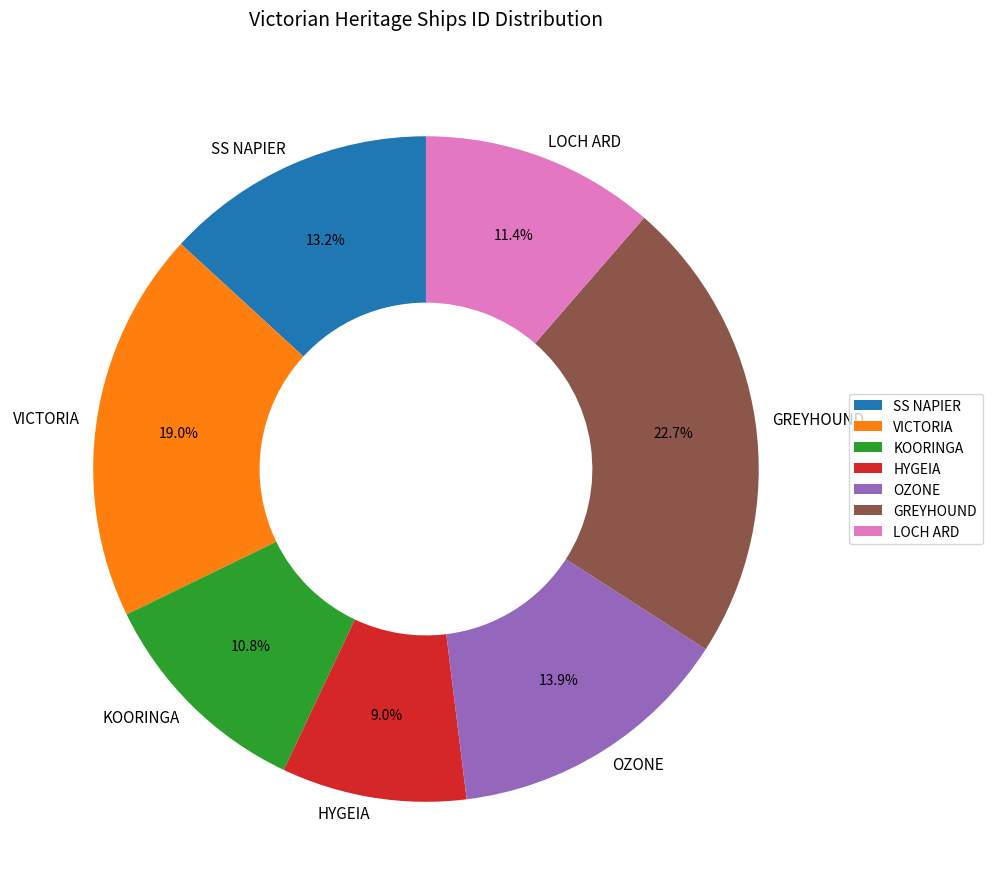

To the nearest percent, what is the difference between the KOORINGA and GREYHOUND slice percentages?

12%